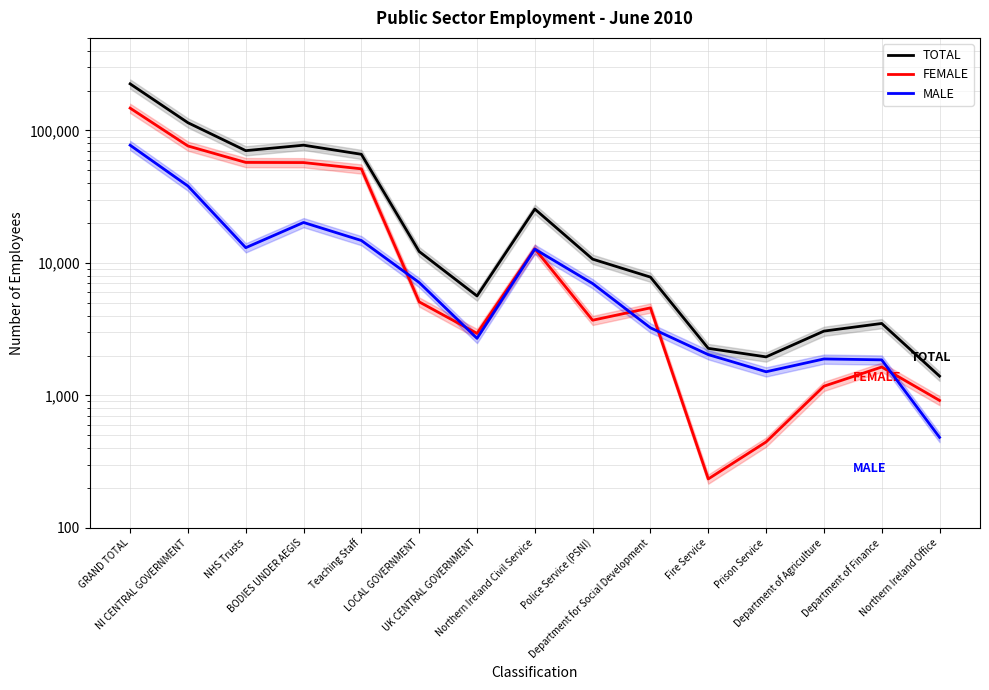

Is it true that FEMALE equals 445 at Prison Service?

True